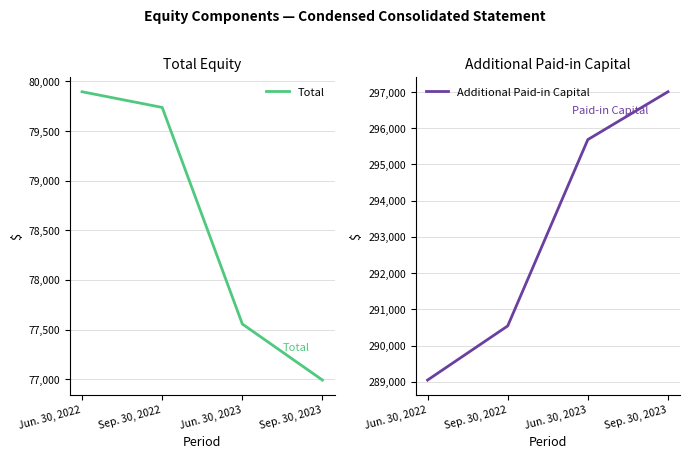

Count the Additional Paid-in Capital values in the range 290541 to 297007.

3